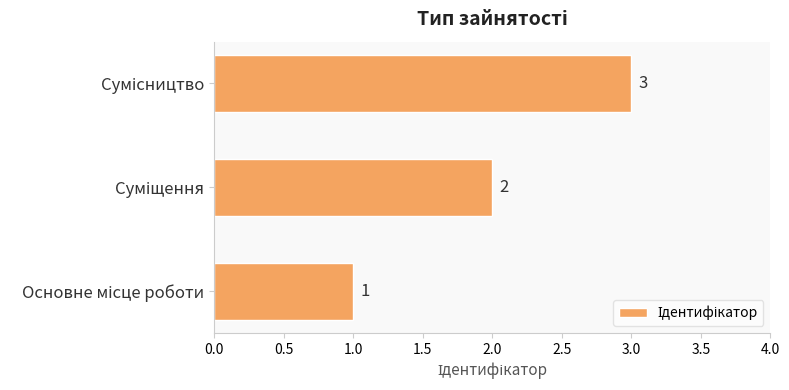

How many data points are less than 2?

1